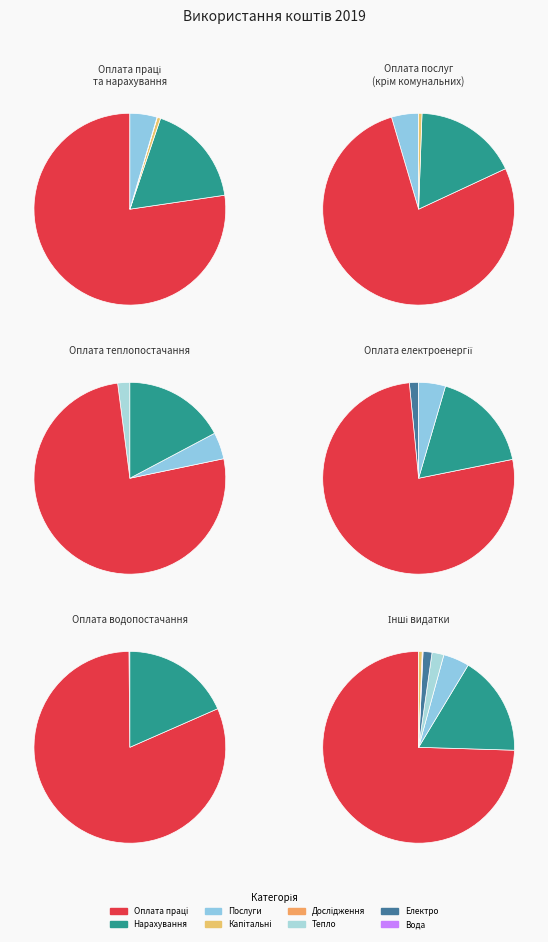

How many segments does this pie chart have?

8